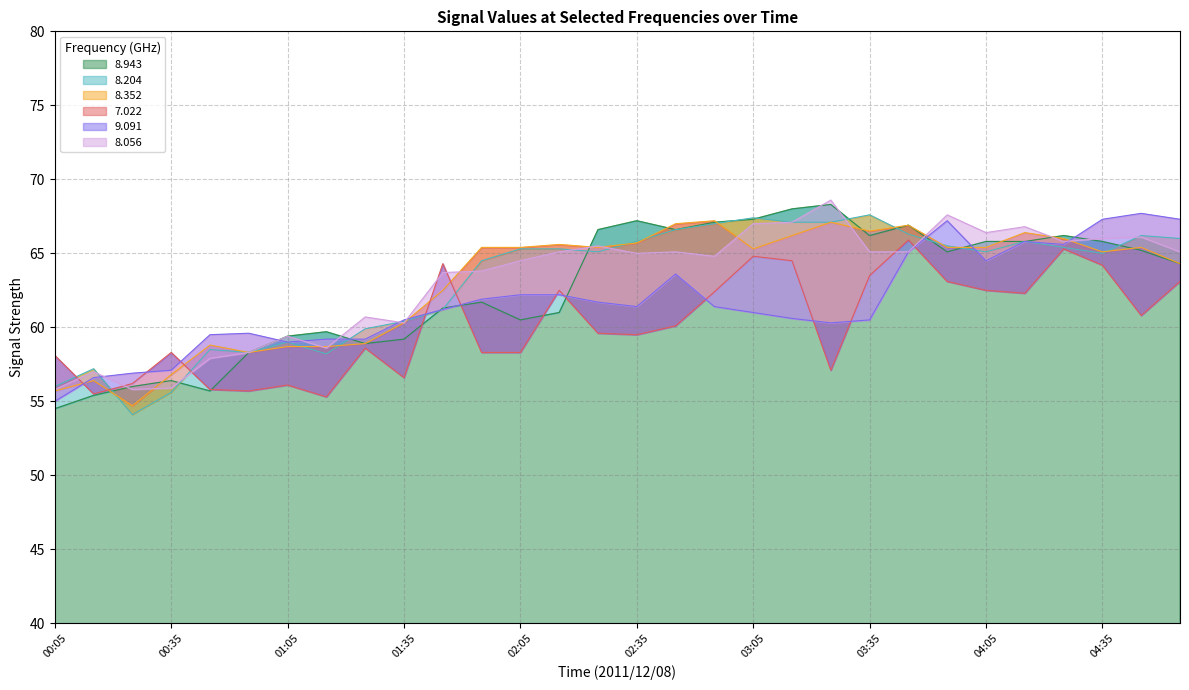

How many series are shown in this chart?

6